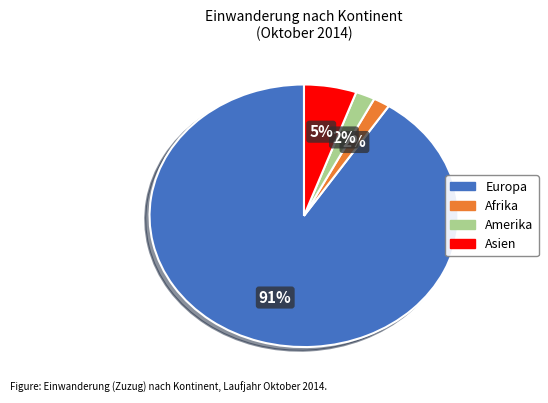

Is there a majority slice in this chart?

Yes